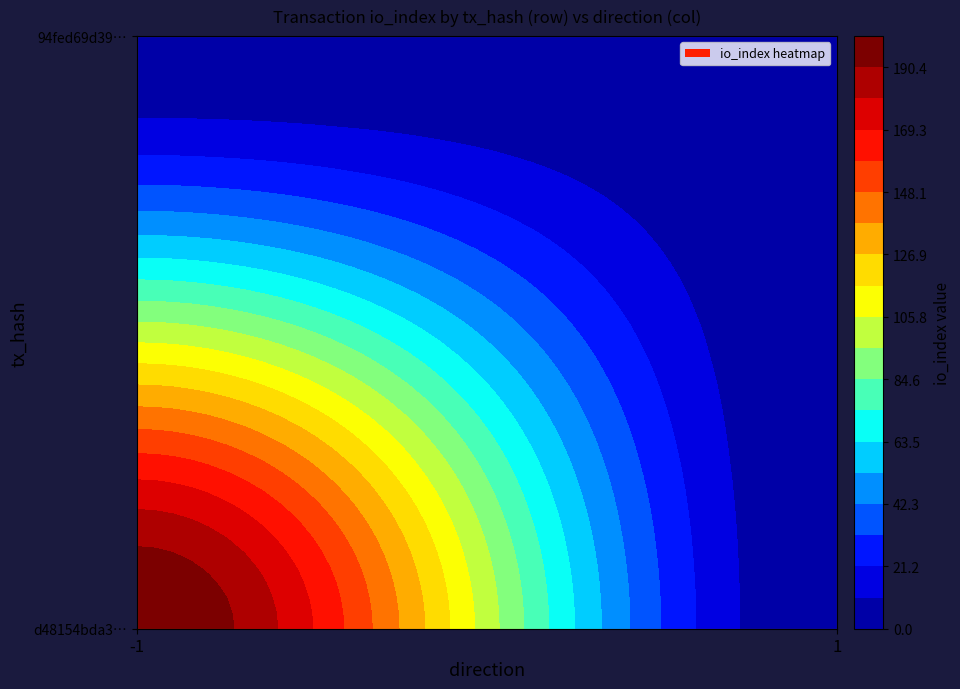

Reading left to right, what are all the values shown in this chart?

d48154bda3a9a0aa3be69e19b8ec4c40930b51f: -1	201
94fed69d3973832a7837508dcce373fb0e4ae79: 1	2